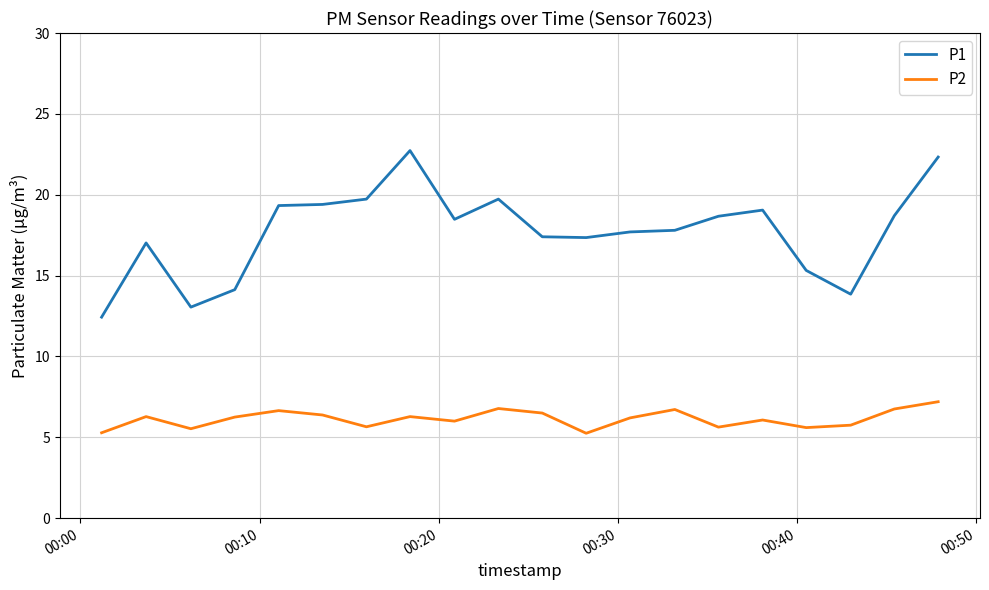

What is the lowest value of the P1 series?

12.4